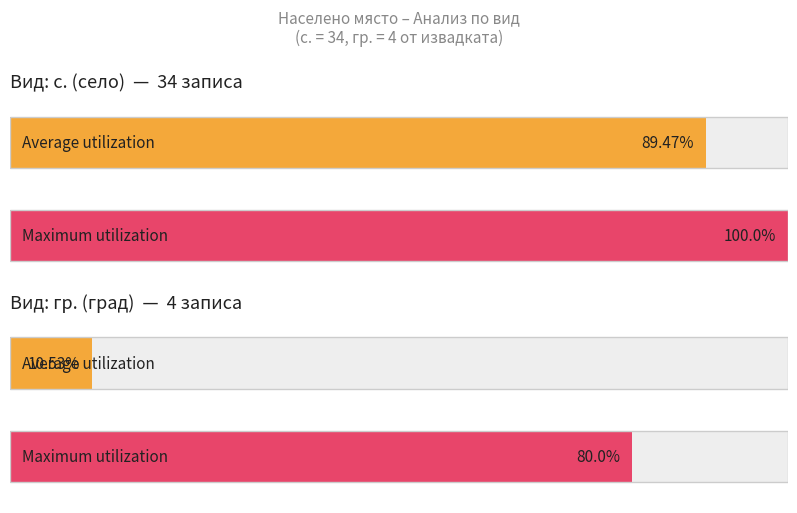

How many values in the Код на общината (count) series are below 18?

4